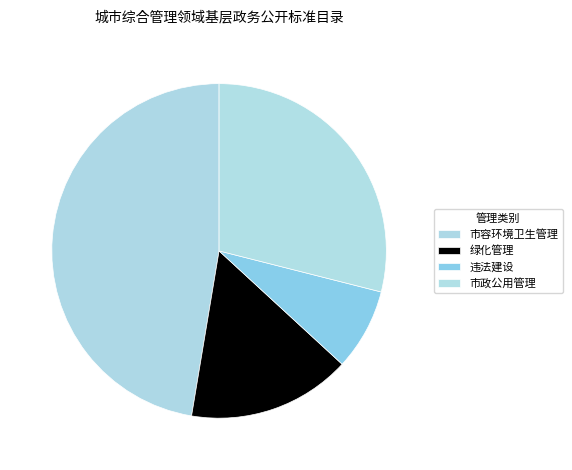

Does 市政公用管理 account for over 50% of the chart?

No